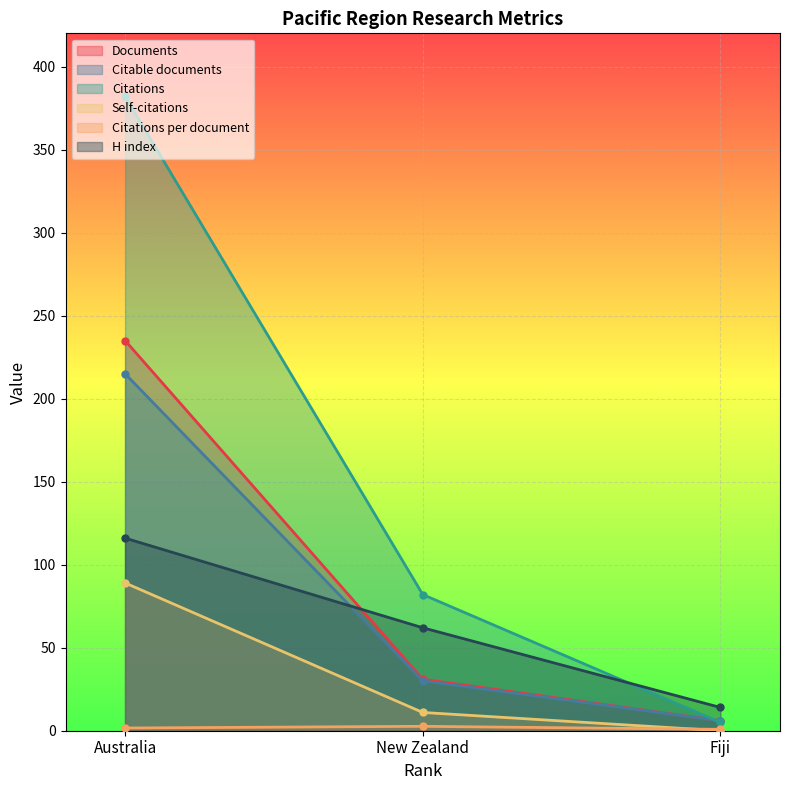

What is the value of the Documents point at the 3rd from the left?

6.0